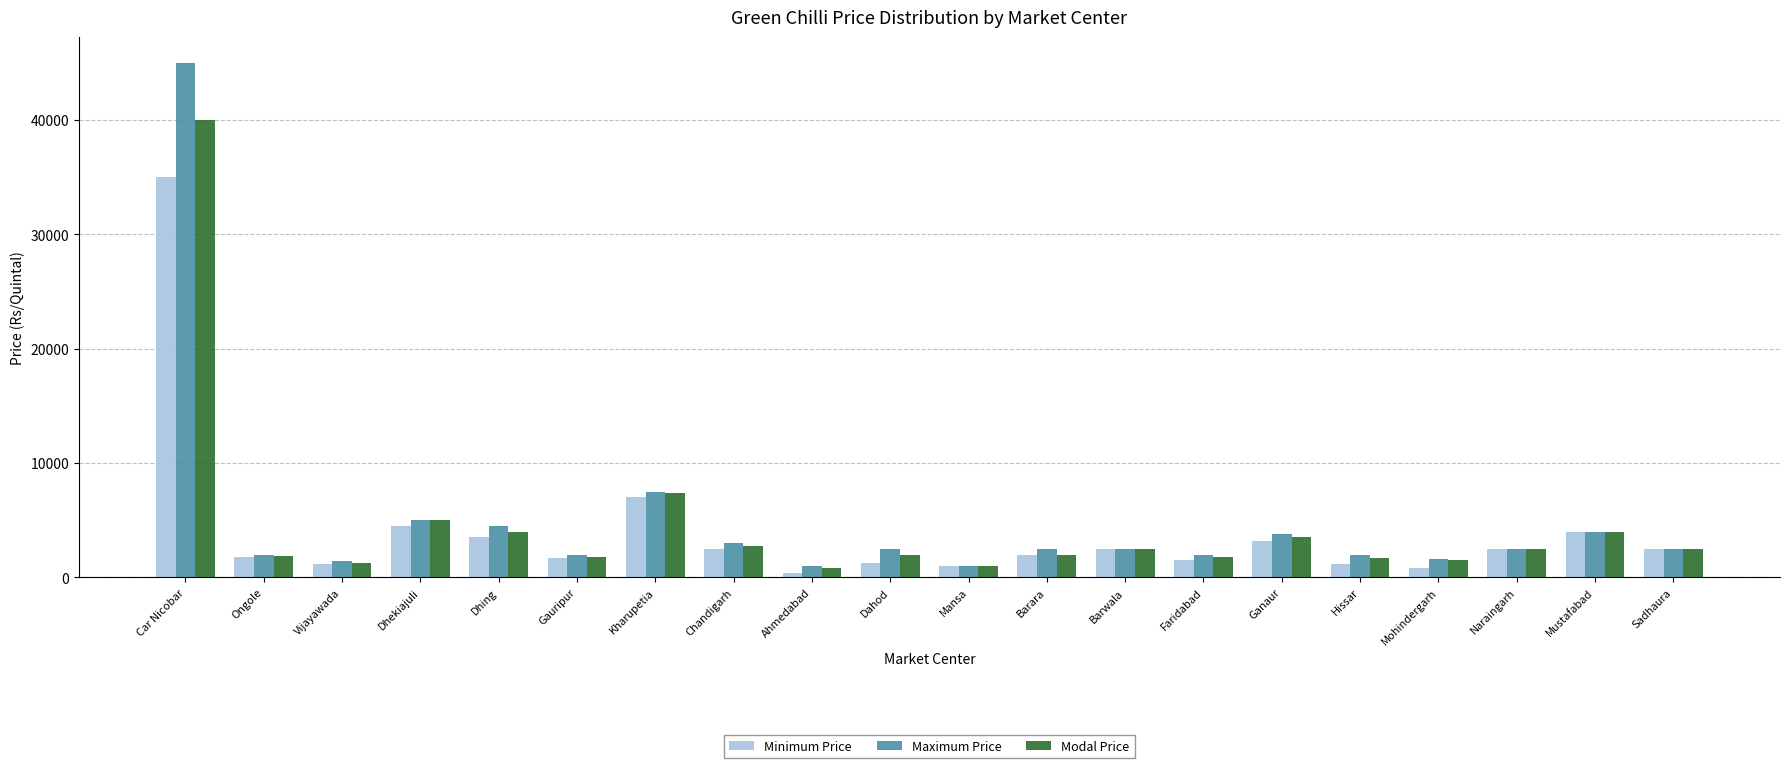

What is the total value across all series at Sadhaura?

7500